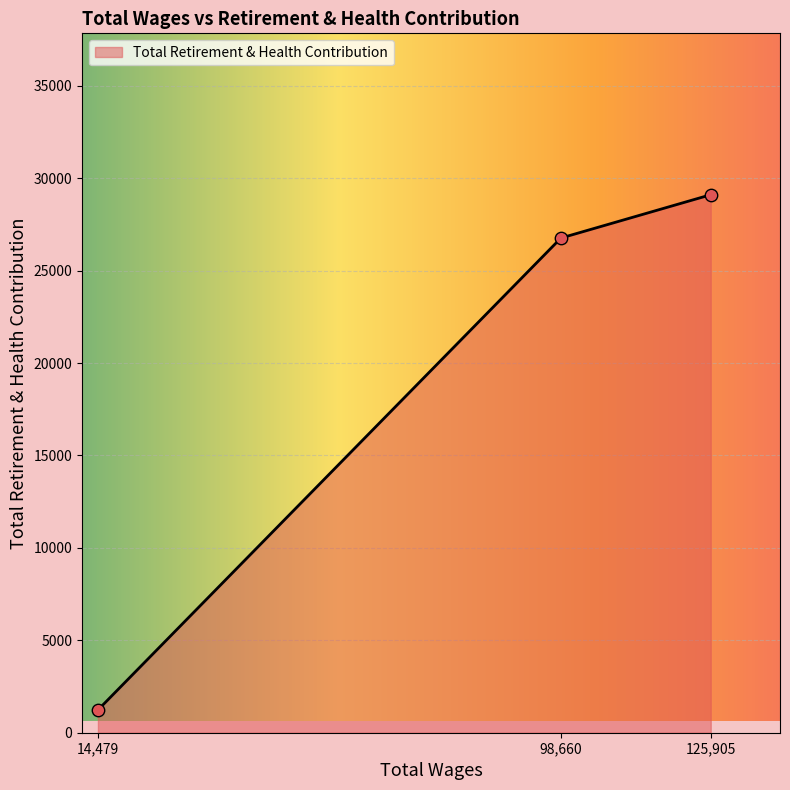

Approximately how many times larger is the value at 125905.0 compared to 98660.0?

1.1